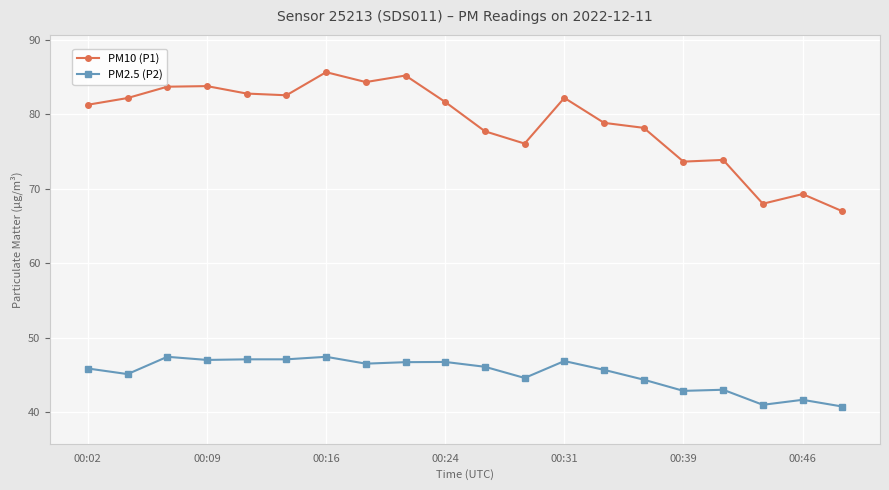

What is the lowest value of the PM10 (P1) series?

67.0